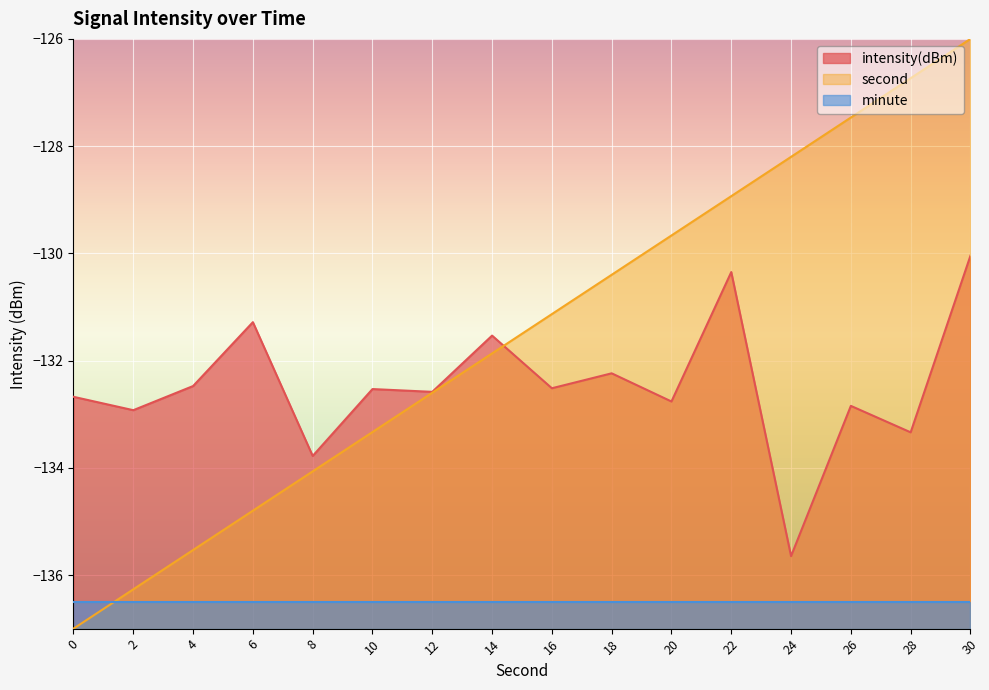

Is the value of second at 0 greater than the value of intensity(dBm) at 26?

No